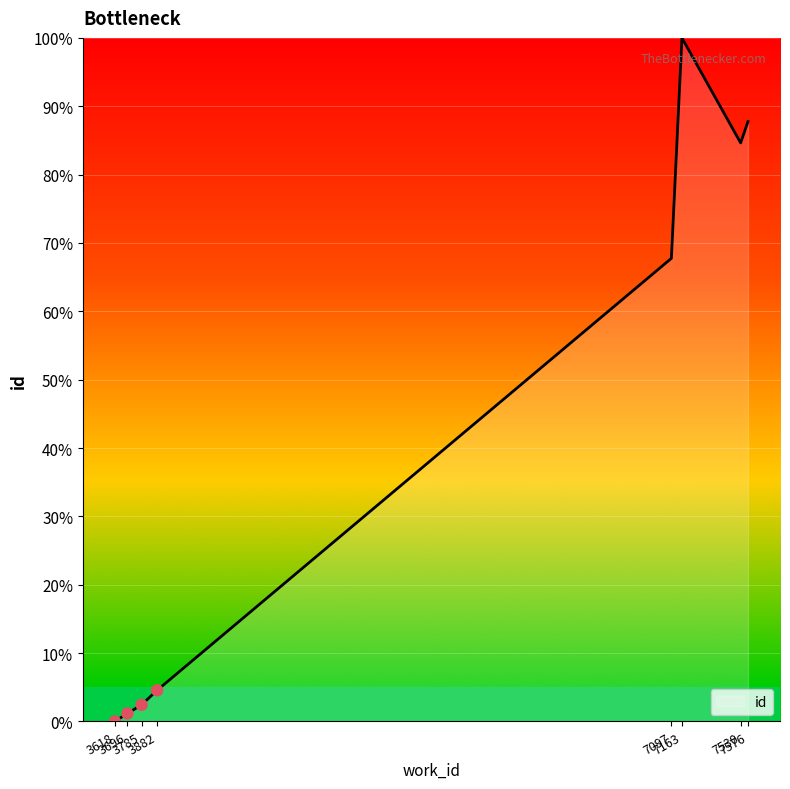

What is the change in value from 3618 to 7097?

+67.8